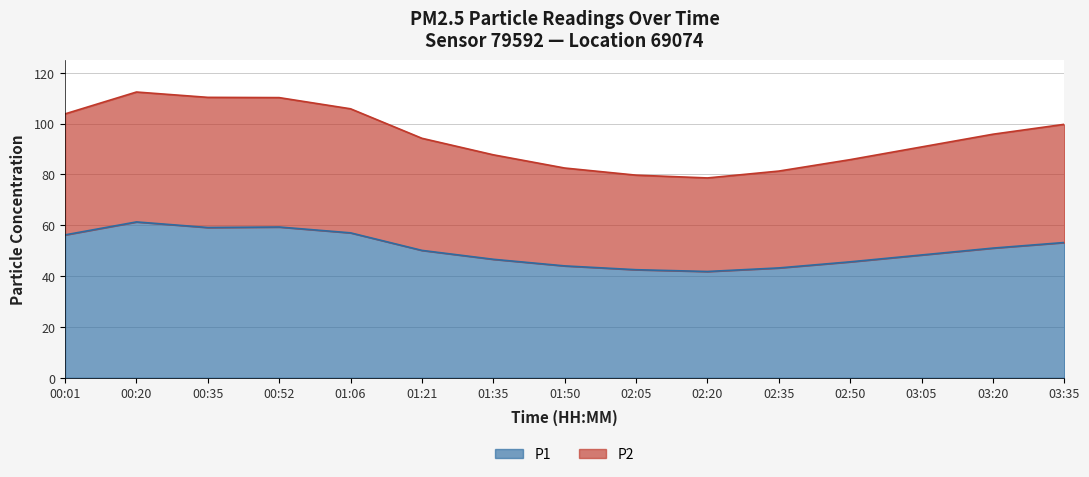

At which category is the sum across all series the highest?

00:20